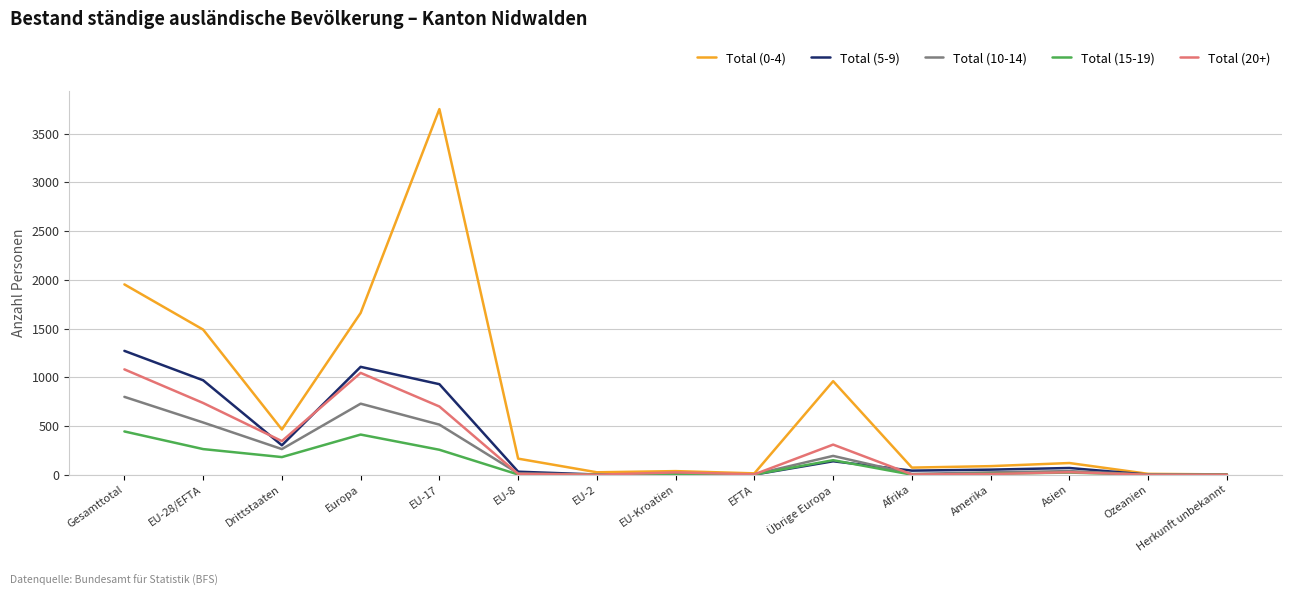

What is the total value across all series at Amerika?

181